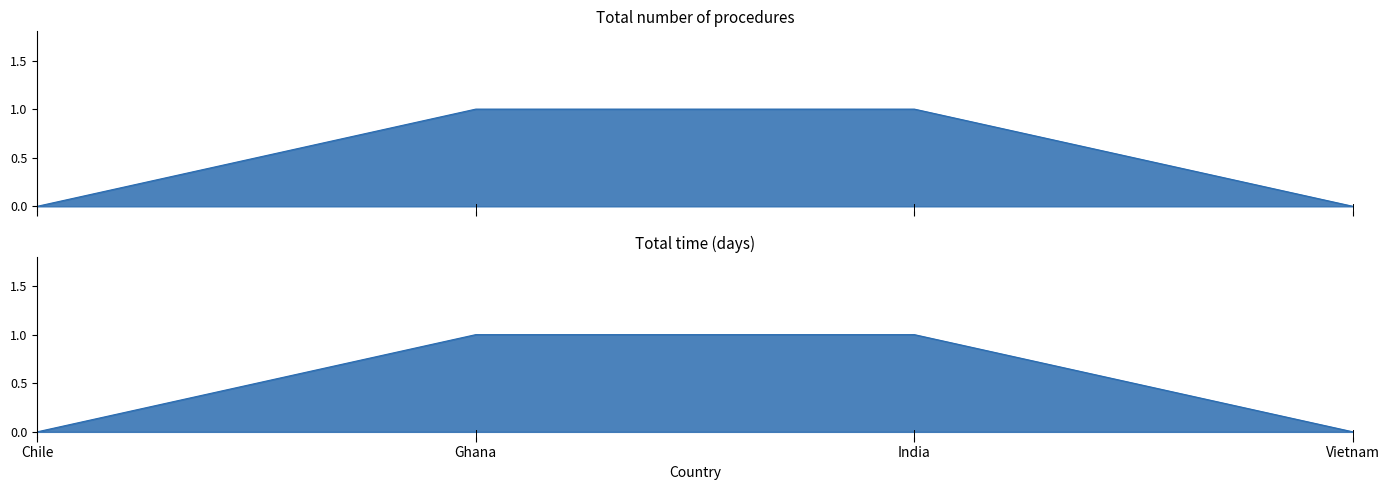

True or false: Total time (days) and Total number of procedures intersect in this chart.

False